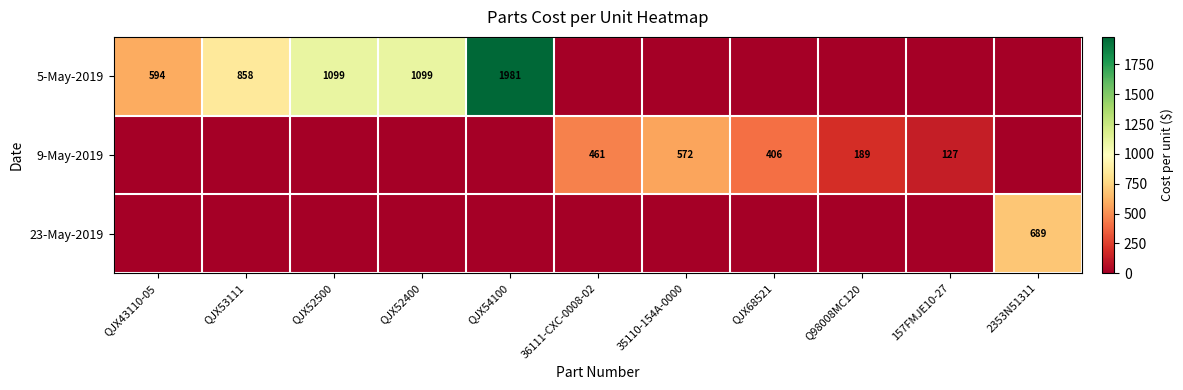

True or false: 5-May-2019 has a value of 858 at QJX53111.

True